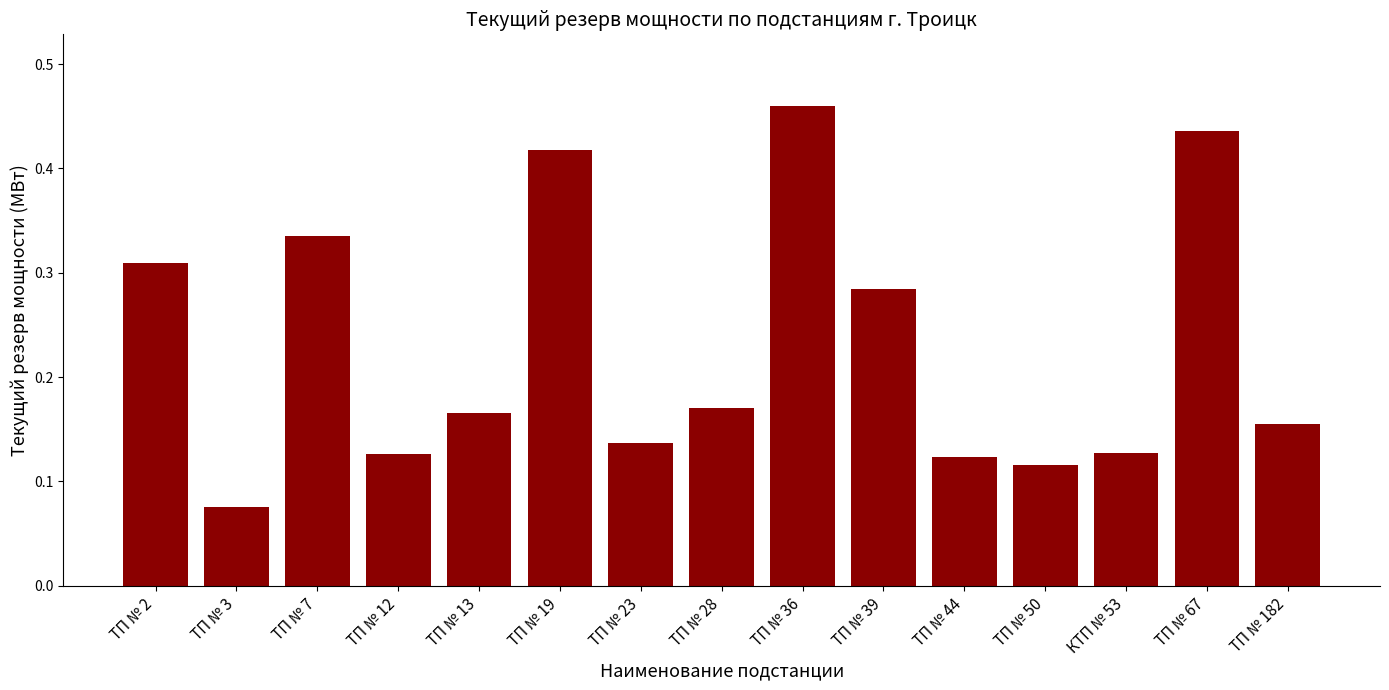

What is the label of the 8th bar from the left?

ТП № 28